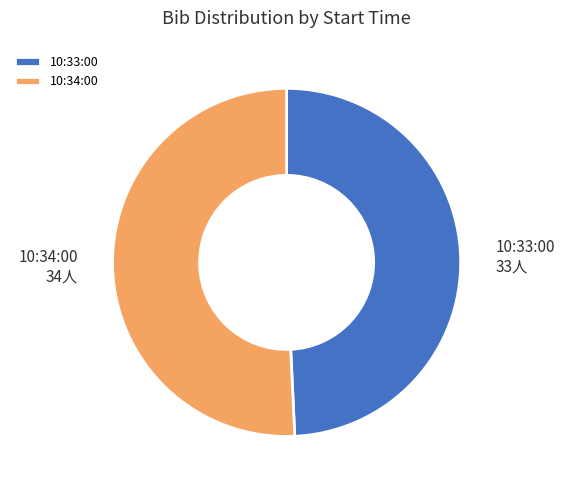

The 10:33:00 slice represents 49% of the pie. True or false?

True